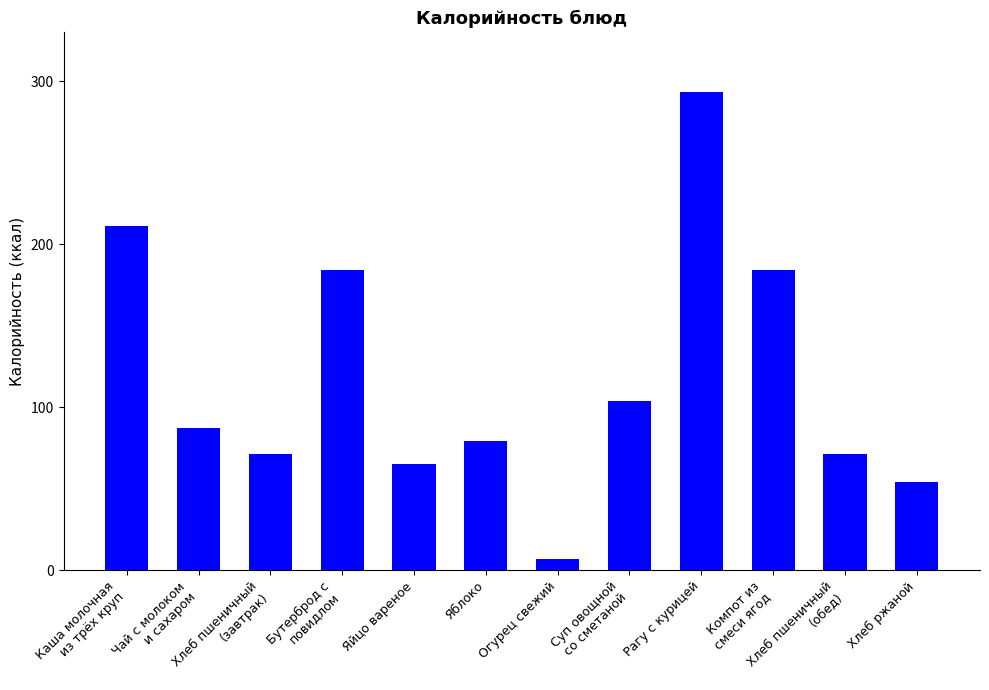

What value does the data have at Хлеб пшеничный
(завтрак)?

71.0